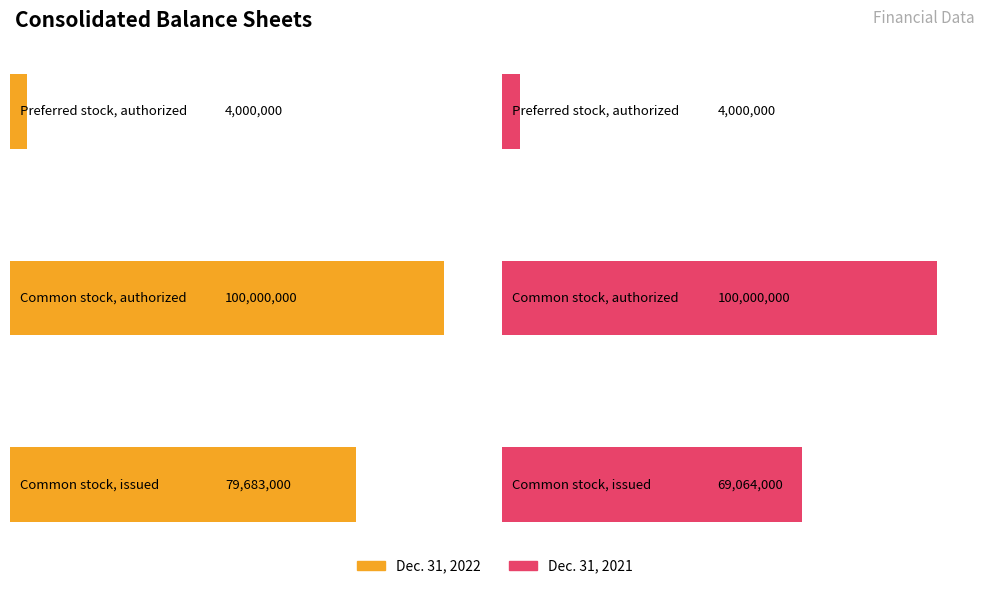

Is it true that Dec. 31, 2022 equals 79683000 at Common stock, issued?

True